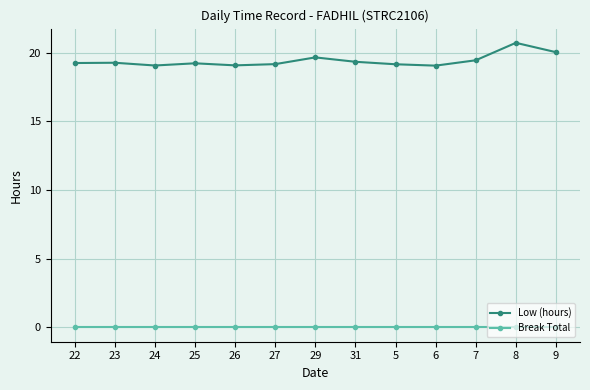

List the series in order of their peak value, highest first.

Low (hours), Break Total